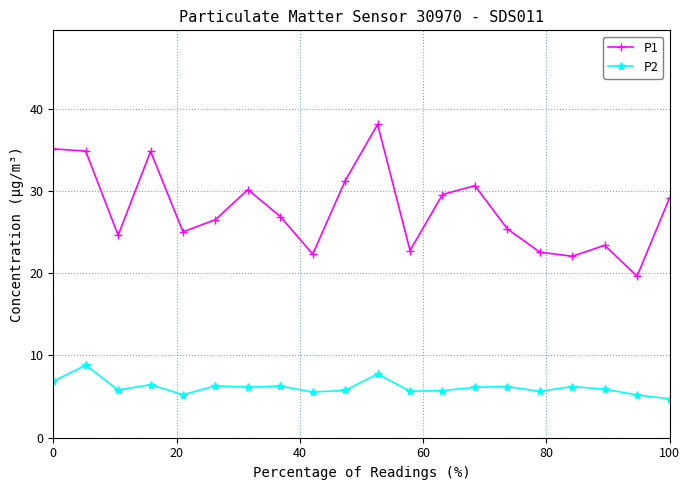

What is the difference between the maximum and minimum values in the P2 series?

4.1